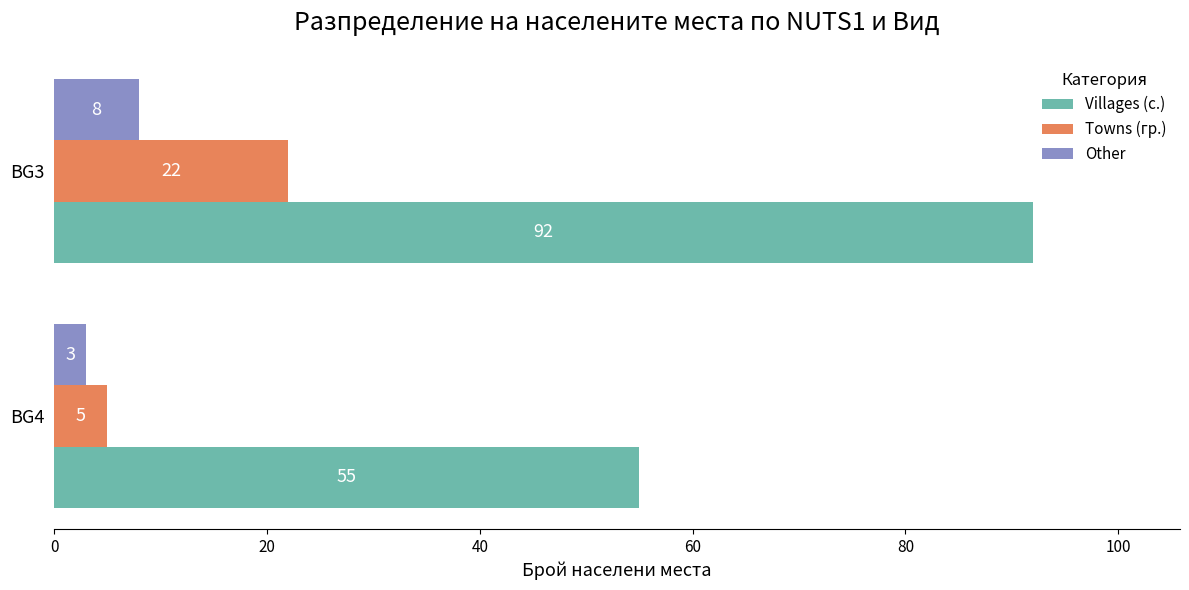

What is the maximum value shown in the chart?

92